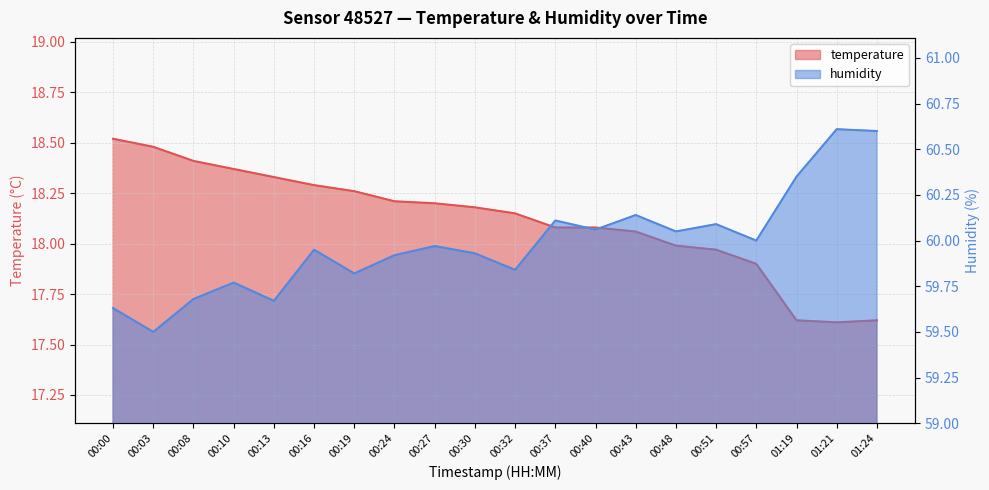

How many lines are shown in the chart?

2